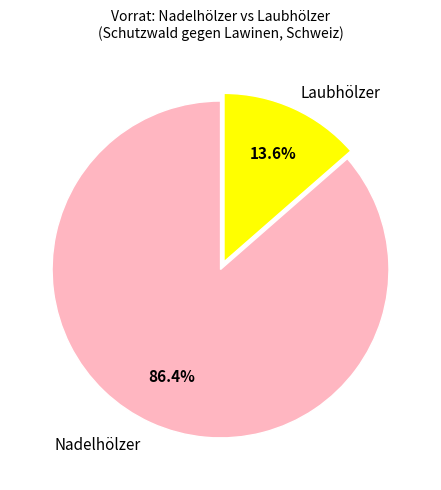

To the nearest percent, what is the difference between the largest and smallest slice percentages?

73%